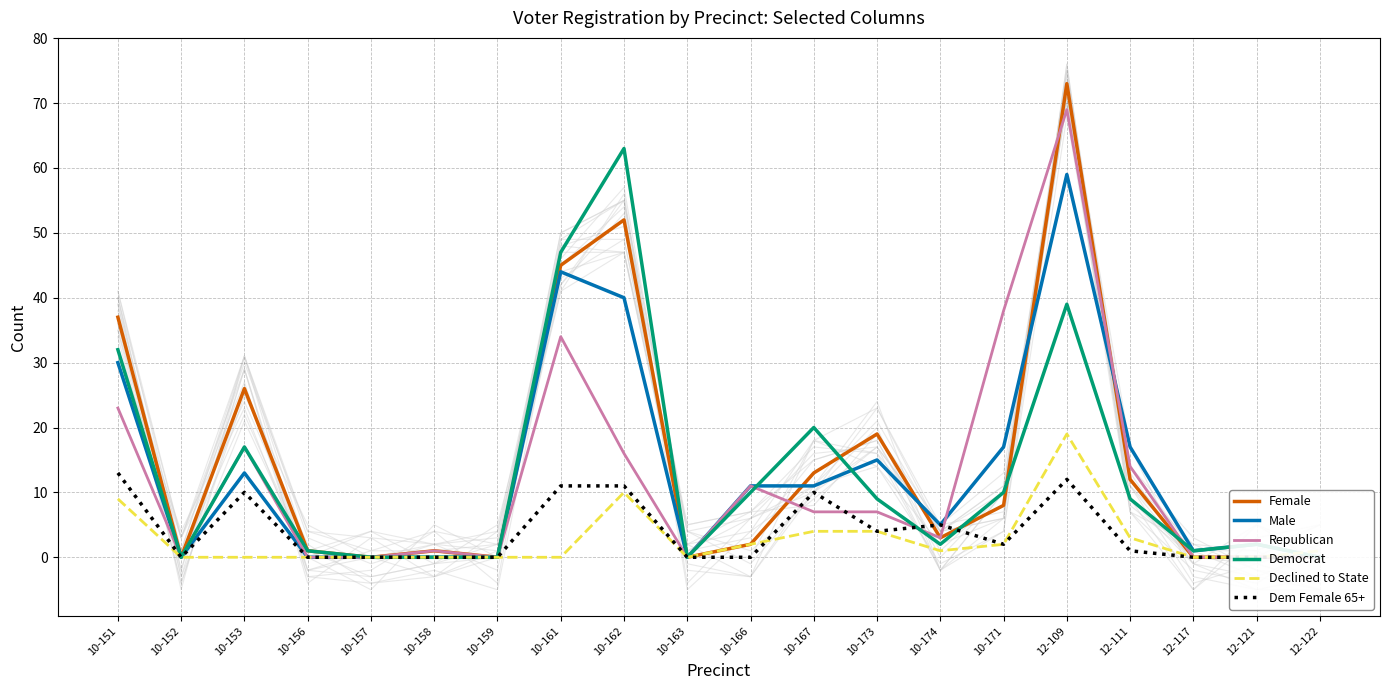

Which has a higher value, 10-161 or 10-166?

10-161